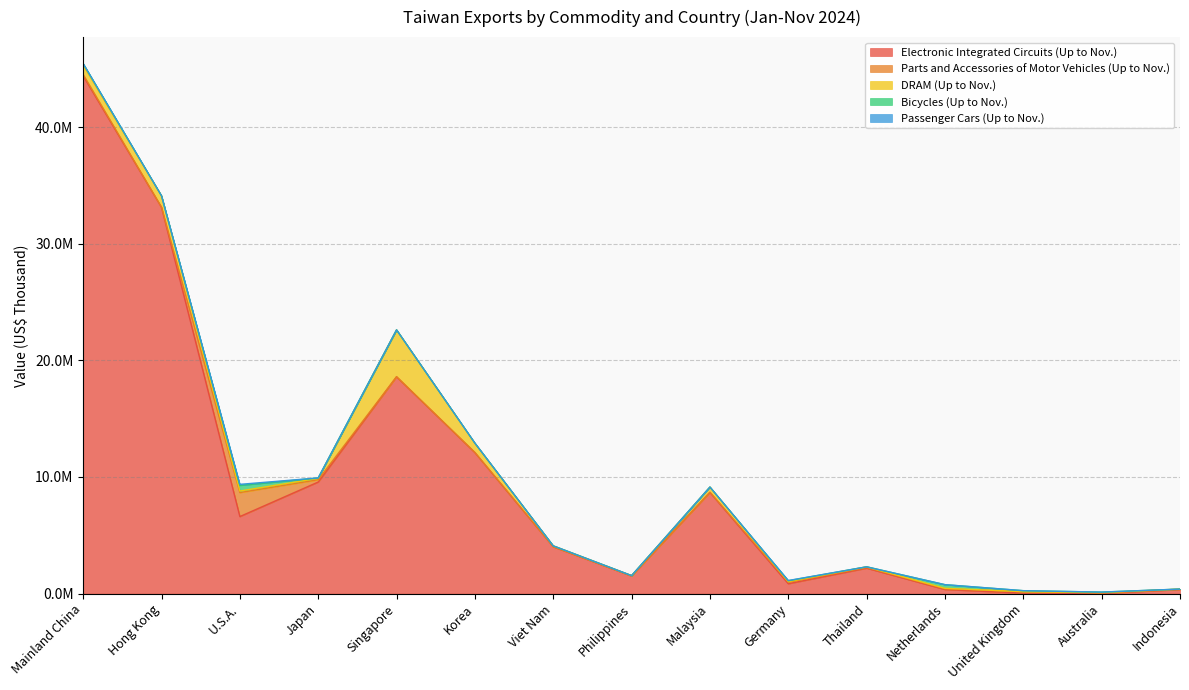

What is the sum of all Passenger Cars (Up to Nov.) values?

134872